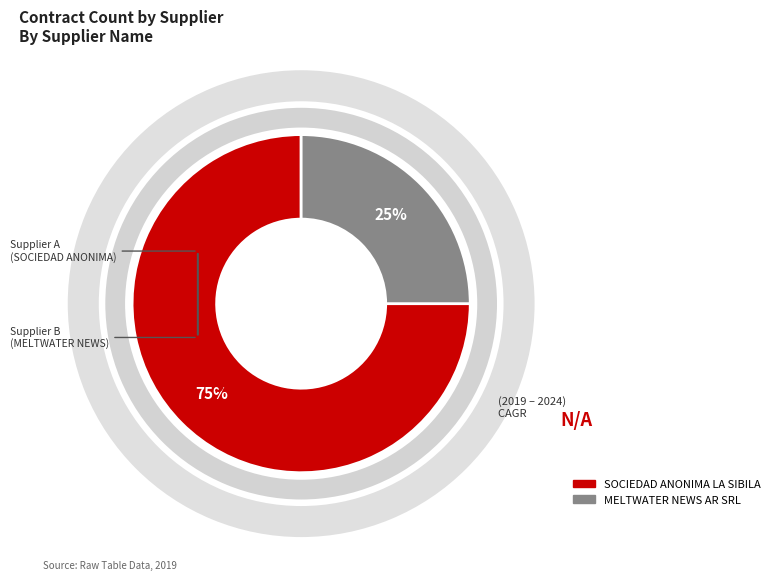

Do MELTWATER NEWS AR SRL and SOCIEDAD ANONIMA LA SIBILA together represent more than half of the pie?

Yes